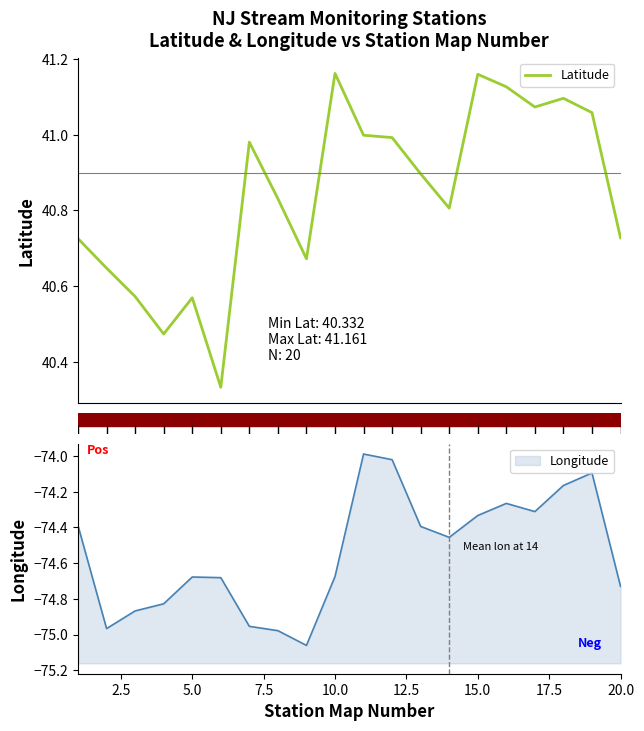

What is the greatest value displayed?

41.2